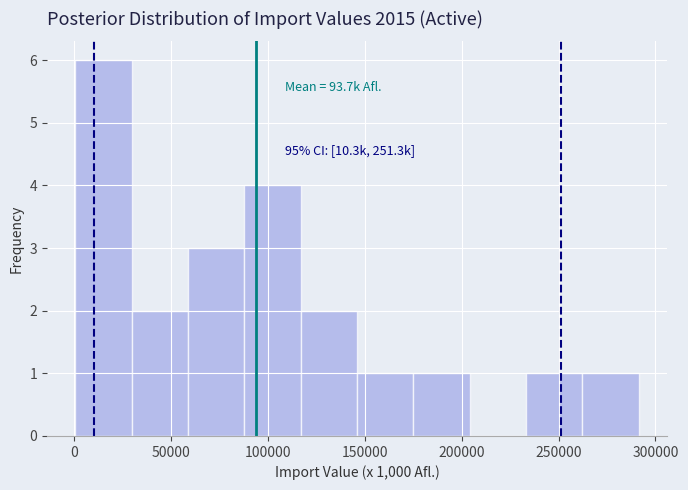

Which range on the x-axis has the tallest bar?

0 to 30000